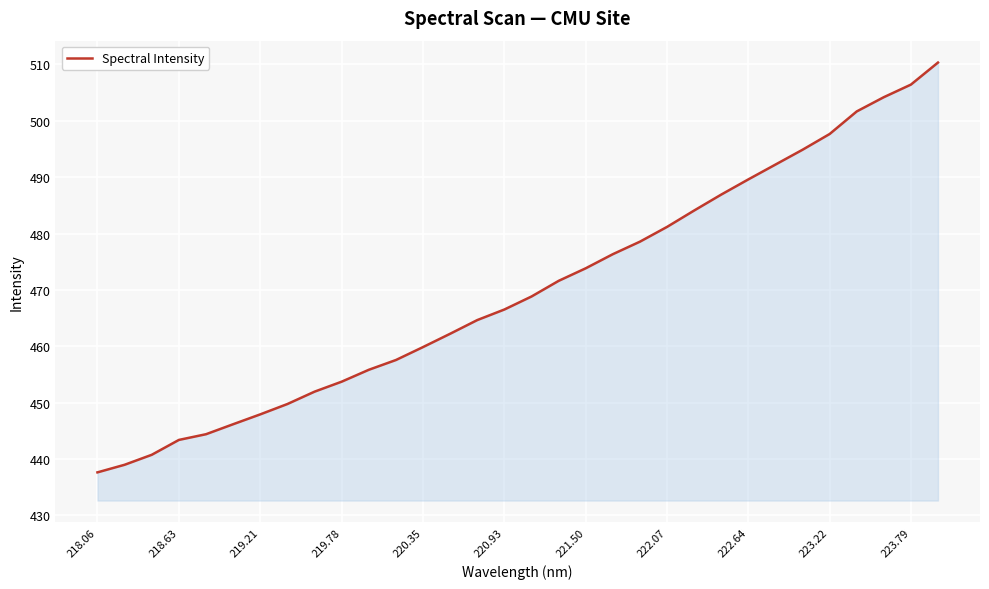

What is the sum of all values?

15039.6